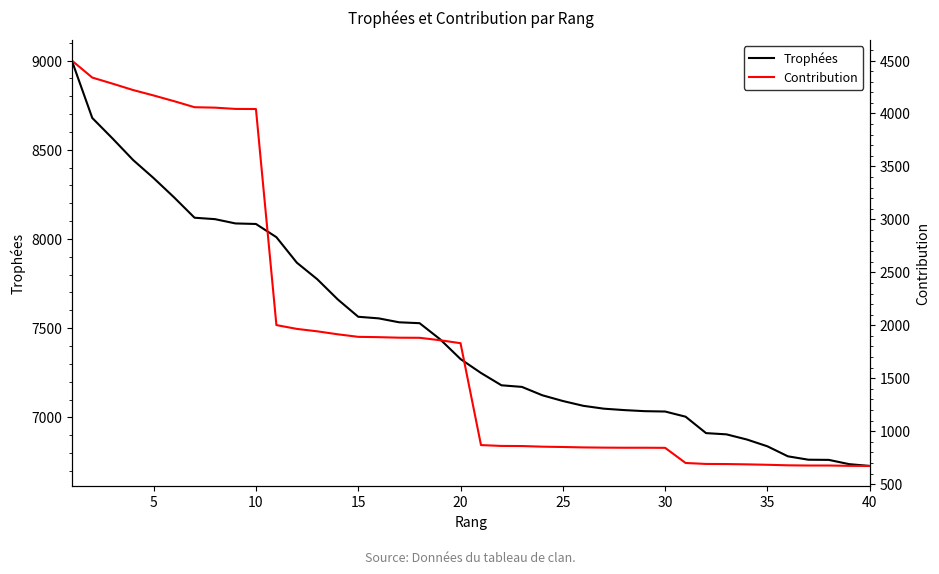

Is it true that Trophées equals 3213 at 30?

False